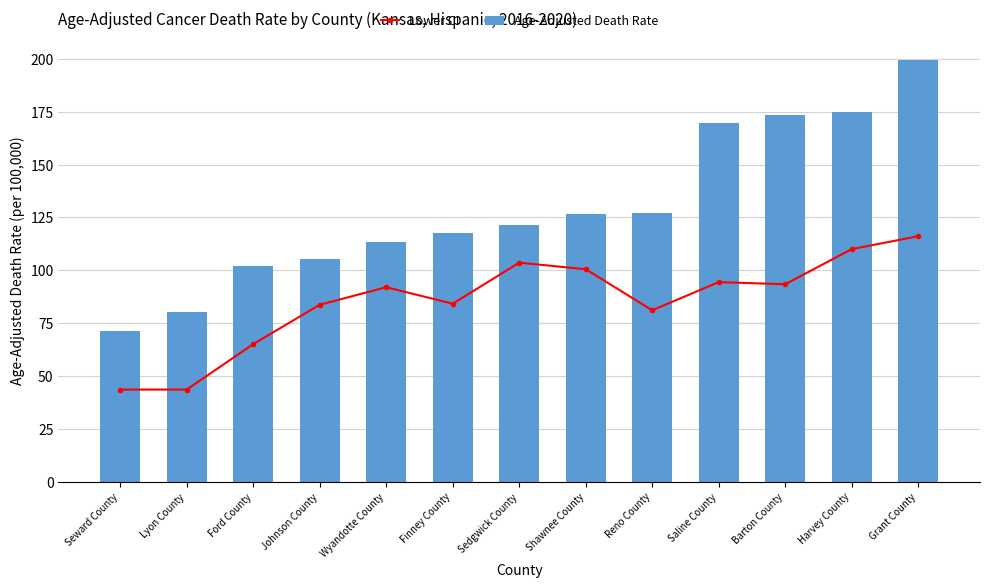

What is the sum of the Lower CI values at Johnson County and Shawnee County?

184.2